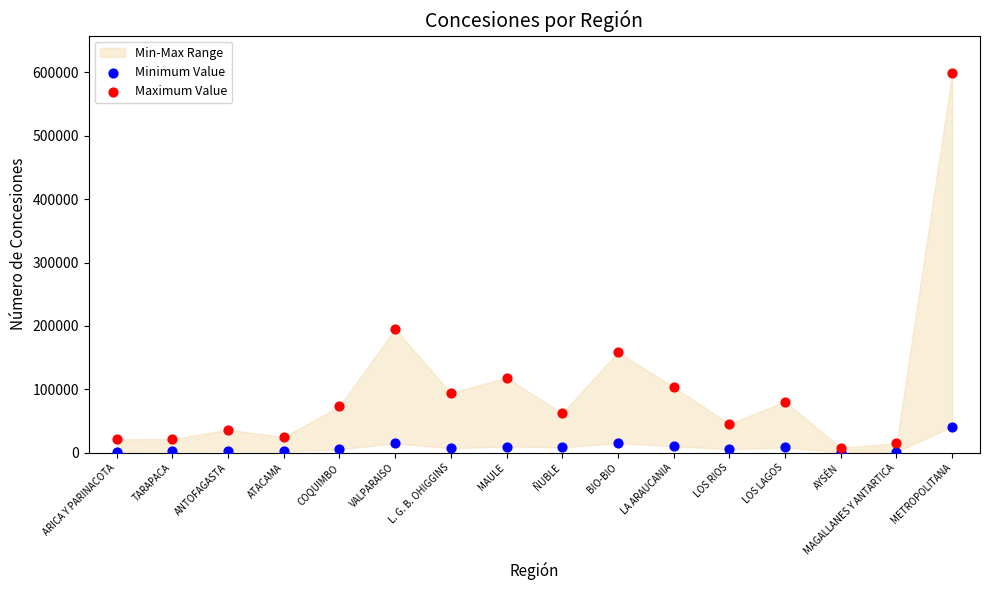

Across all series, what Y value is closest to 299420?

195470